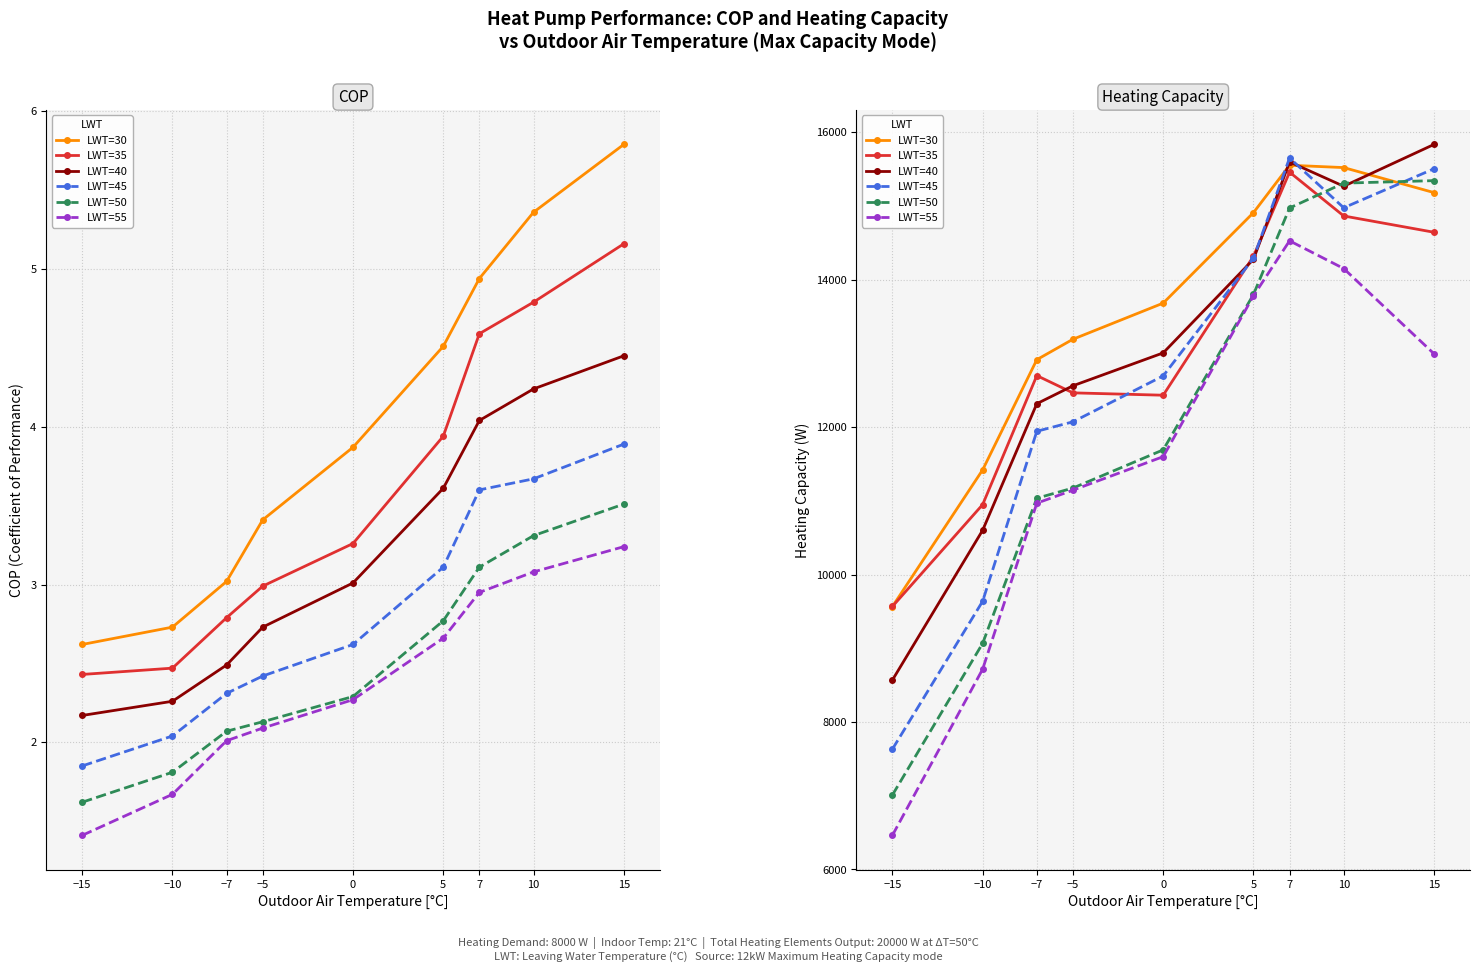

What are all the series names shown in the legend?

LWT=30, LWT=35, LWT=40, LWT=45, LWT=50, LWT=55